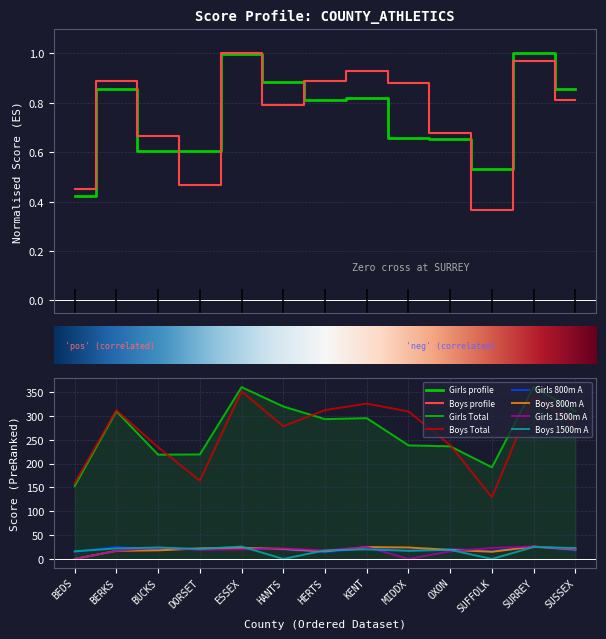

Which series changed the most between BUCKS and HERTS?

Girls 1500m A